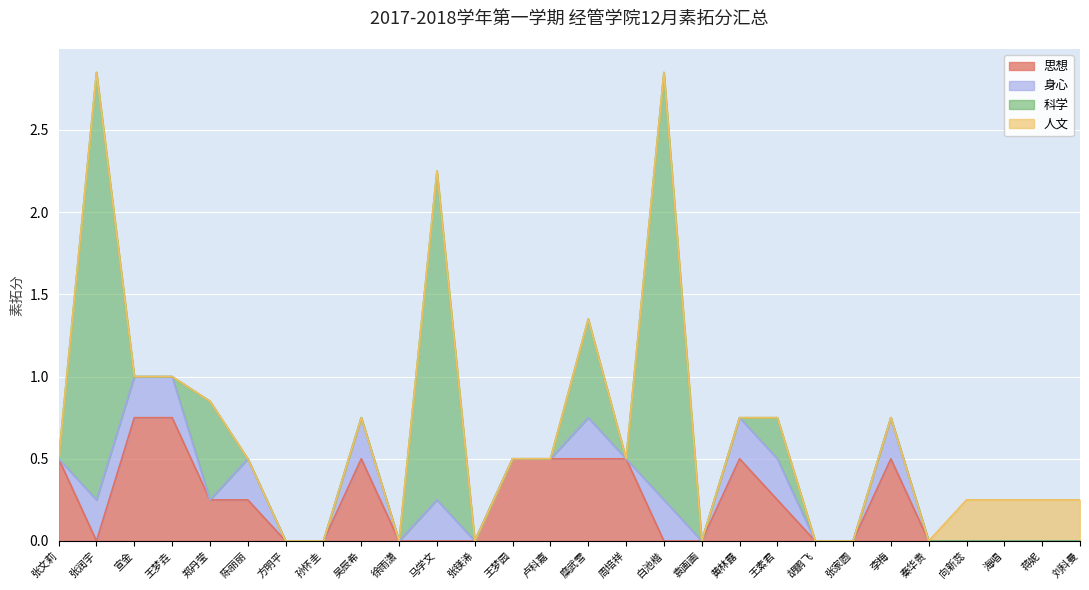

True or false: 人文 has more than 0 interior local peaks.

False